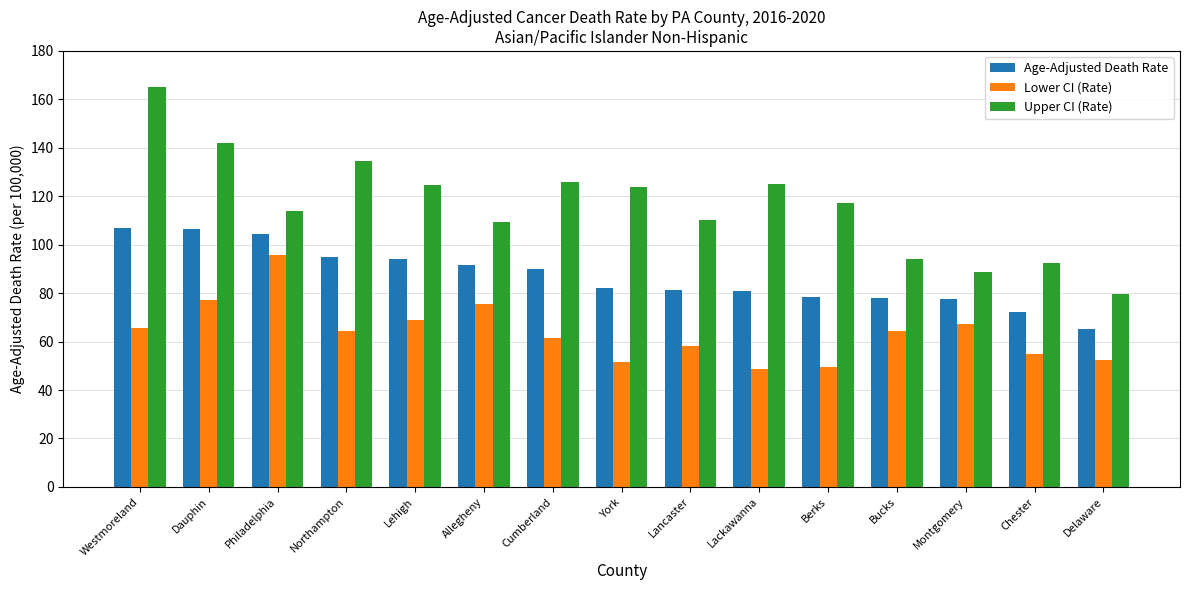

Is the value of Lower CI (Rate) at Chester greater than the value of Upper CI (Rate) at Montgomery?

No